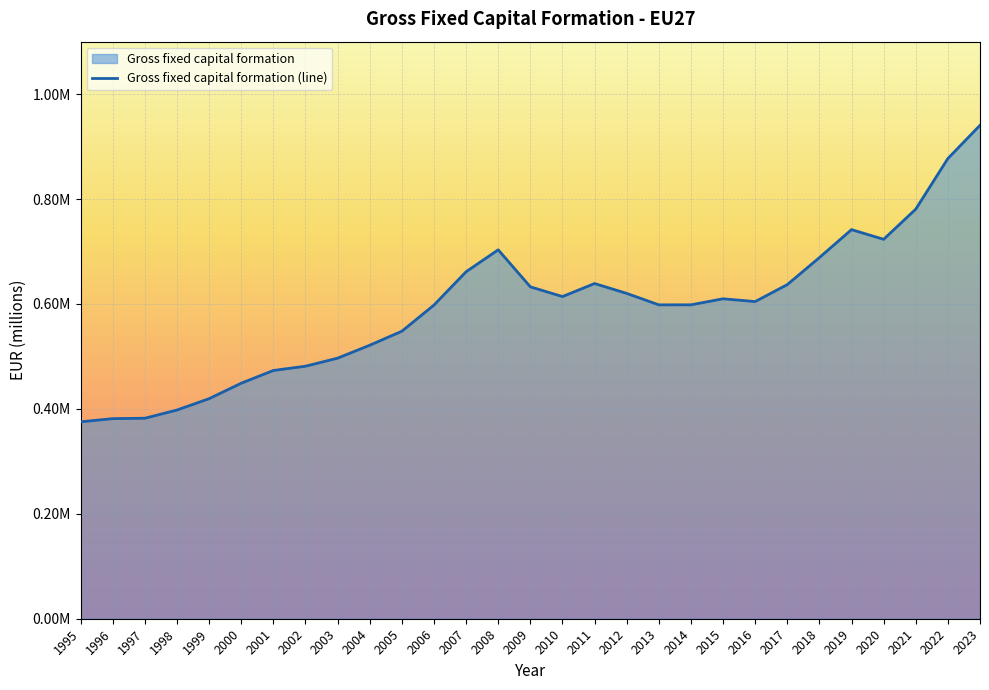

What value does the data have at 2012?

620156.4